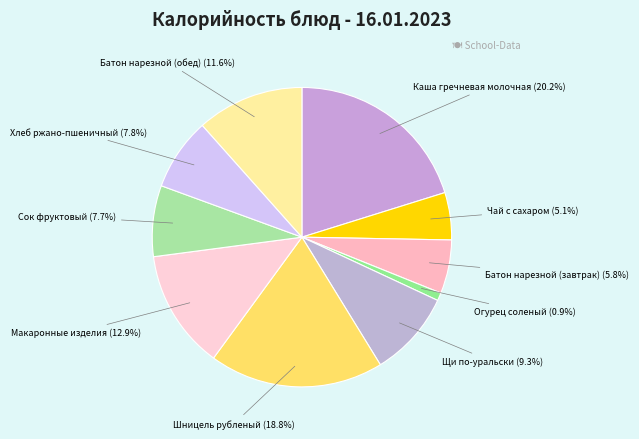

To the nearest percent, what portion does Каша гречневая молочная represent?

20%